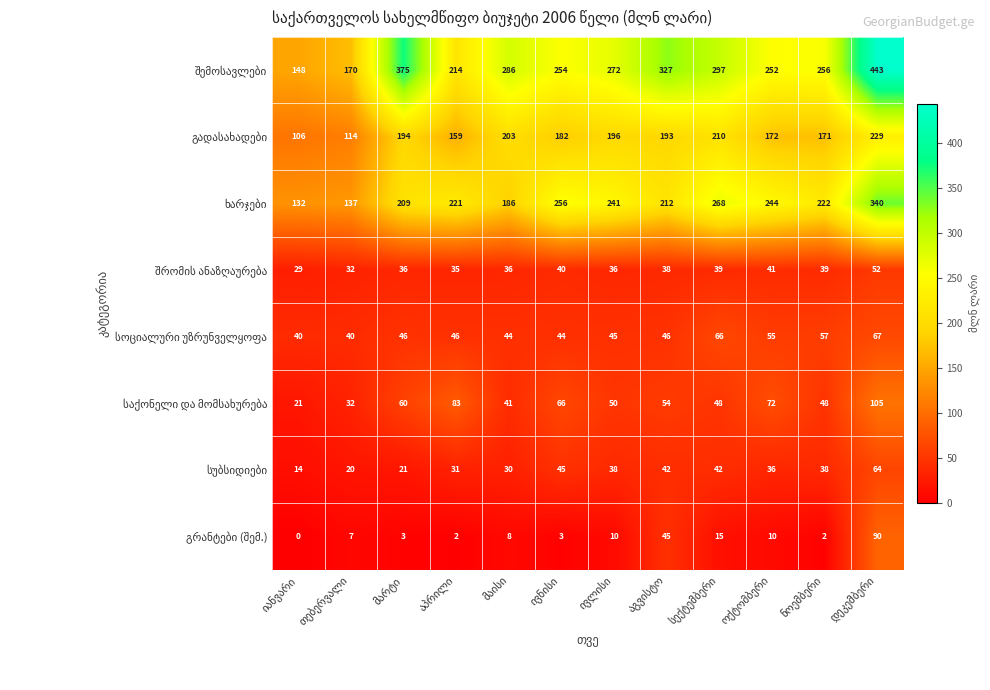

At how many categories does at least one series exceed 161?

11